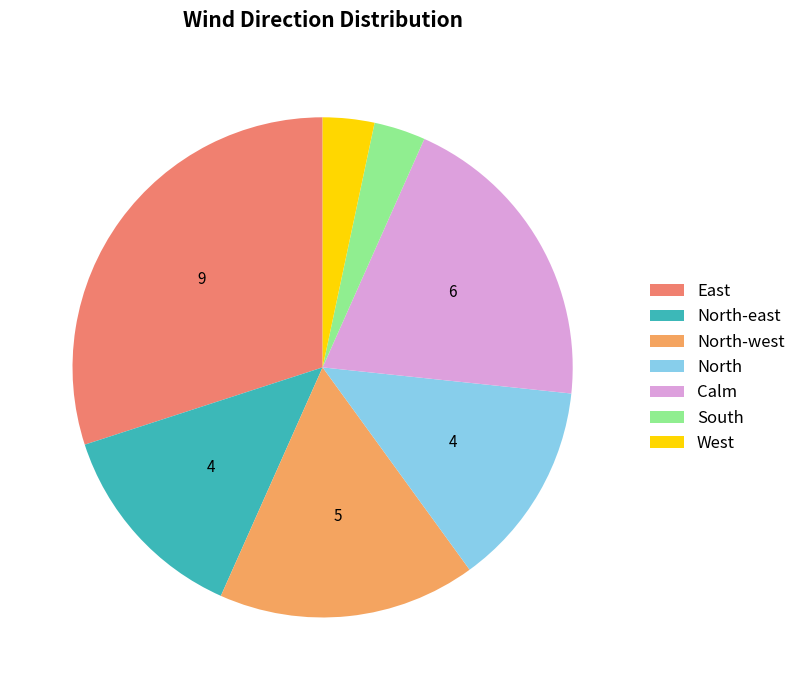

To the nearest percent, what portion does North-east represent?

13%